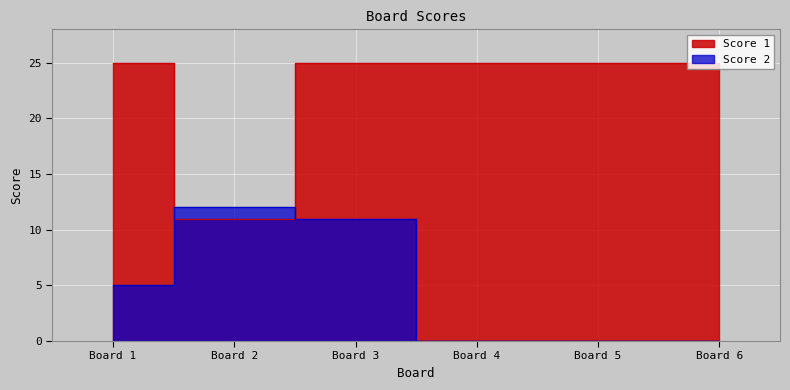

Rank the series by their average value, from lowest to highest.

Score 2, Score 1